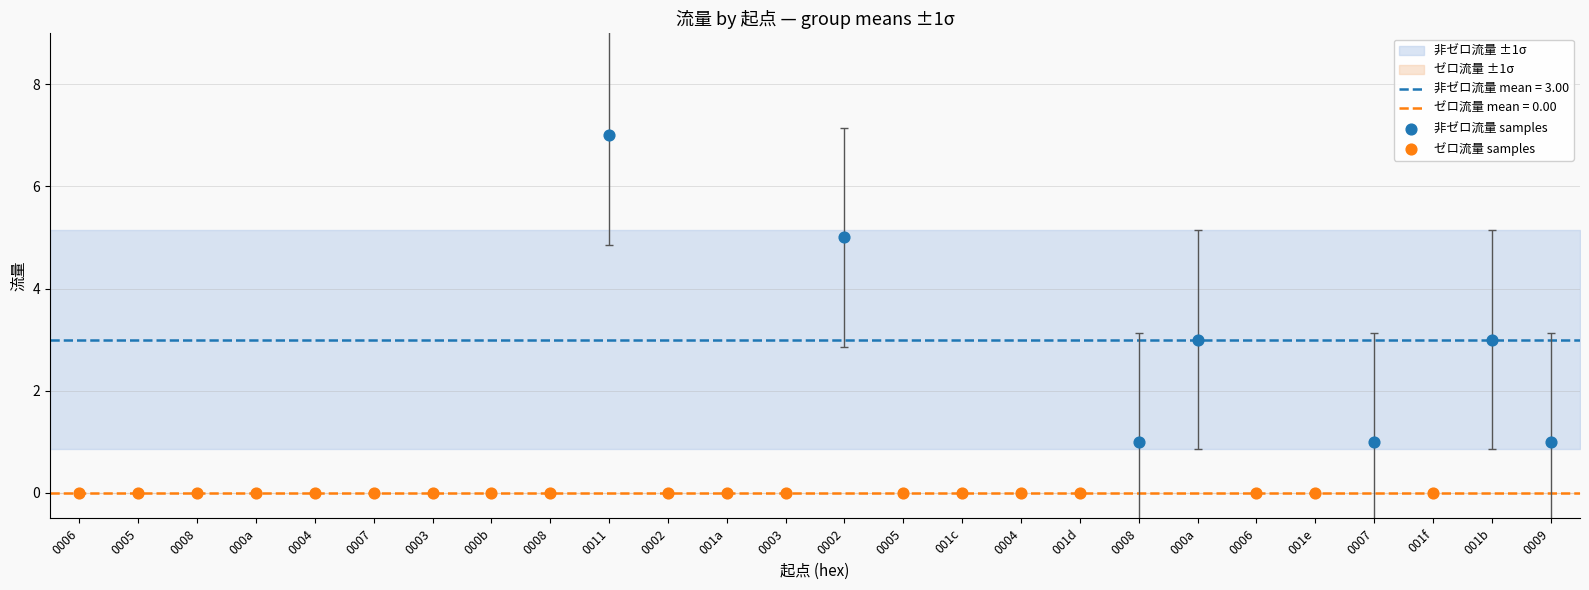

Which series contains the highest Y value?

非ゼロ流量 samples